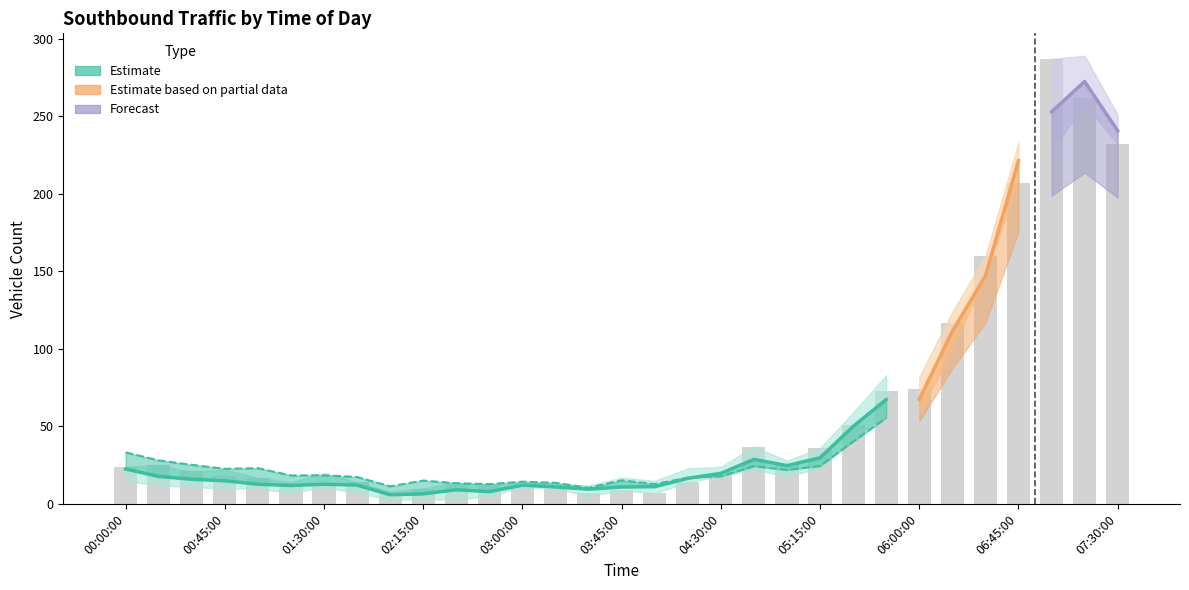

Is it true that 5 Day Avg equals 5.3 at 03:29:59?

False